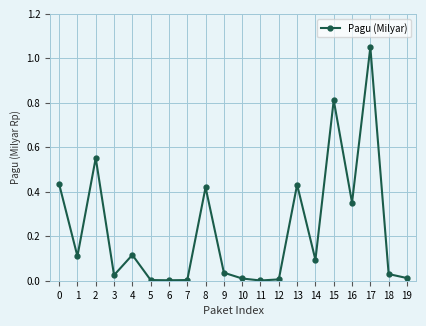

What is the sum of the values at 3 and 13?

0.5